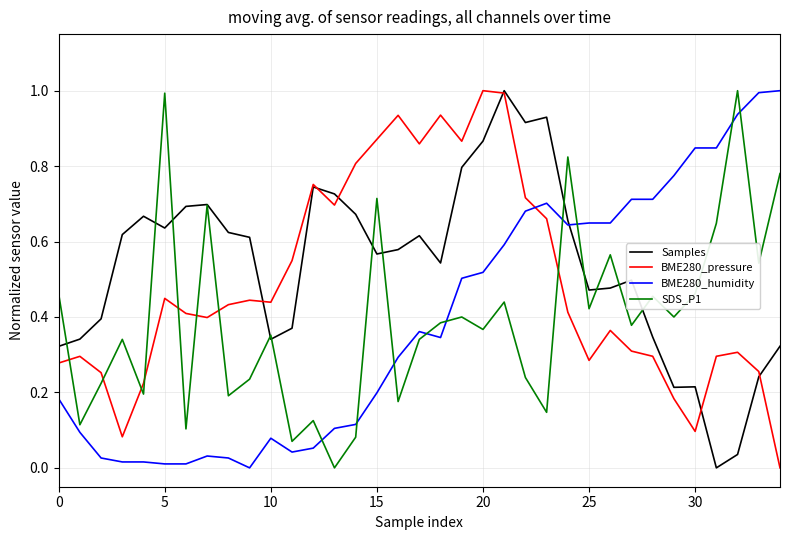

Is this an area chart (filled region under the line)?

No